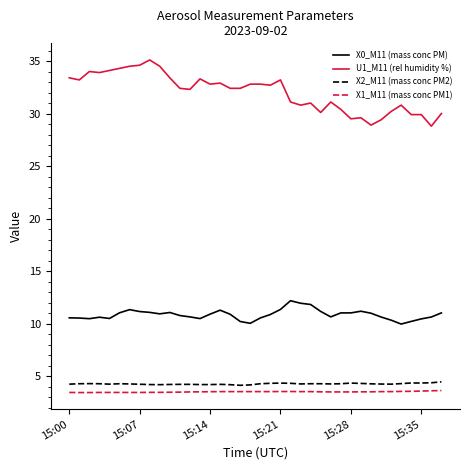

Which series has the widest spread of values?

U1_M11 (rel humidity %)